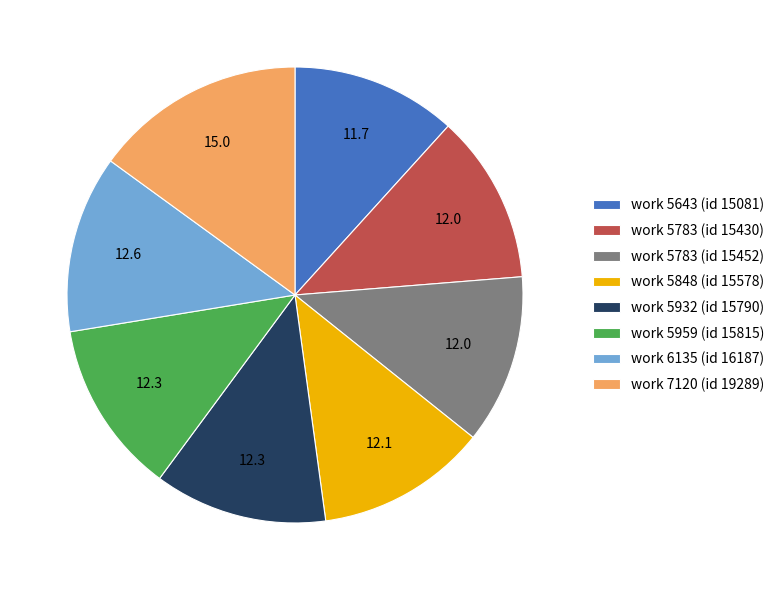

What is the ratio of the value at work 5783 (id 15452) to the value at work 6135 (id 16187)?

1.0